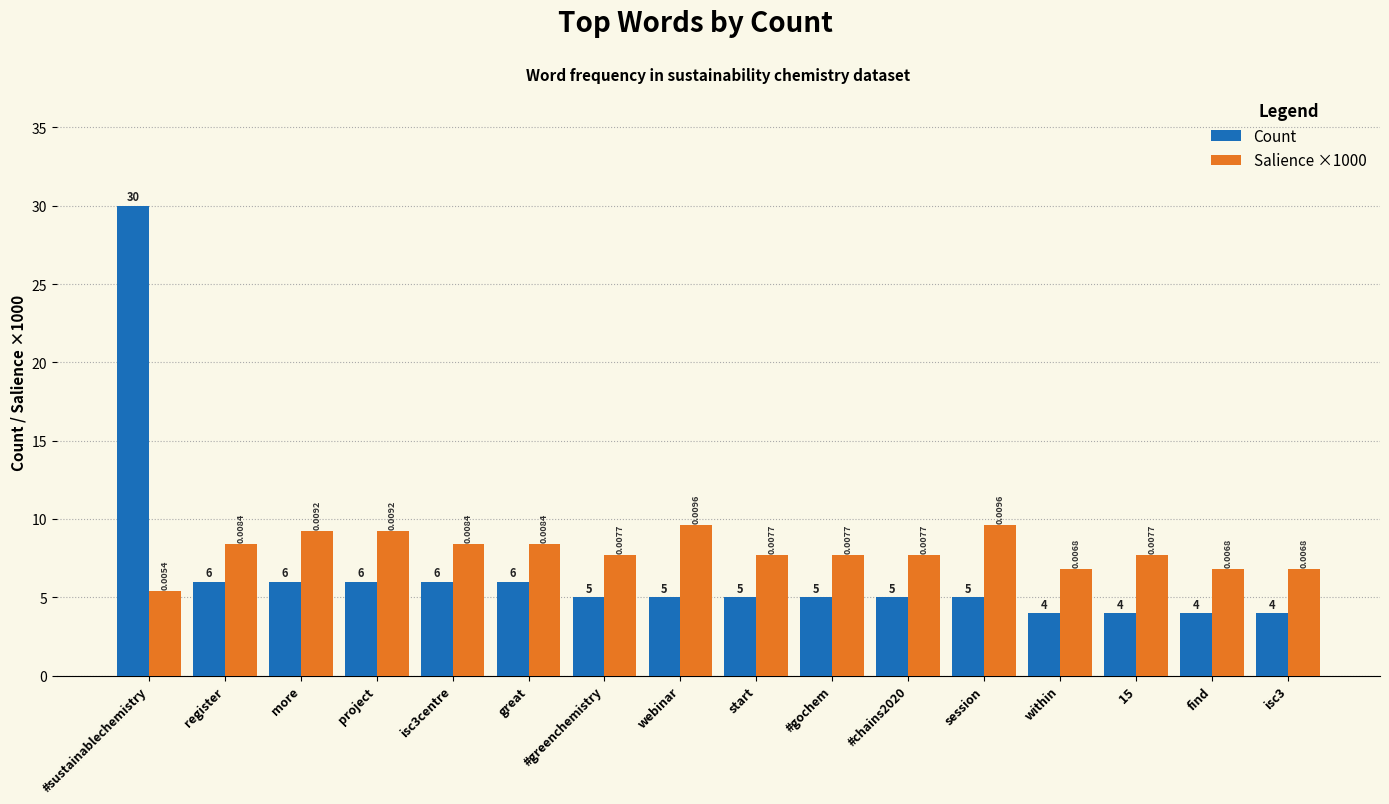

What position from the left is session?

12